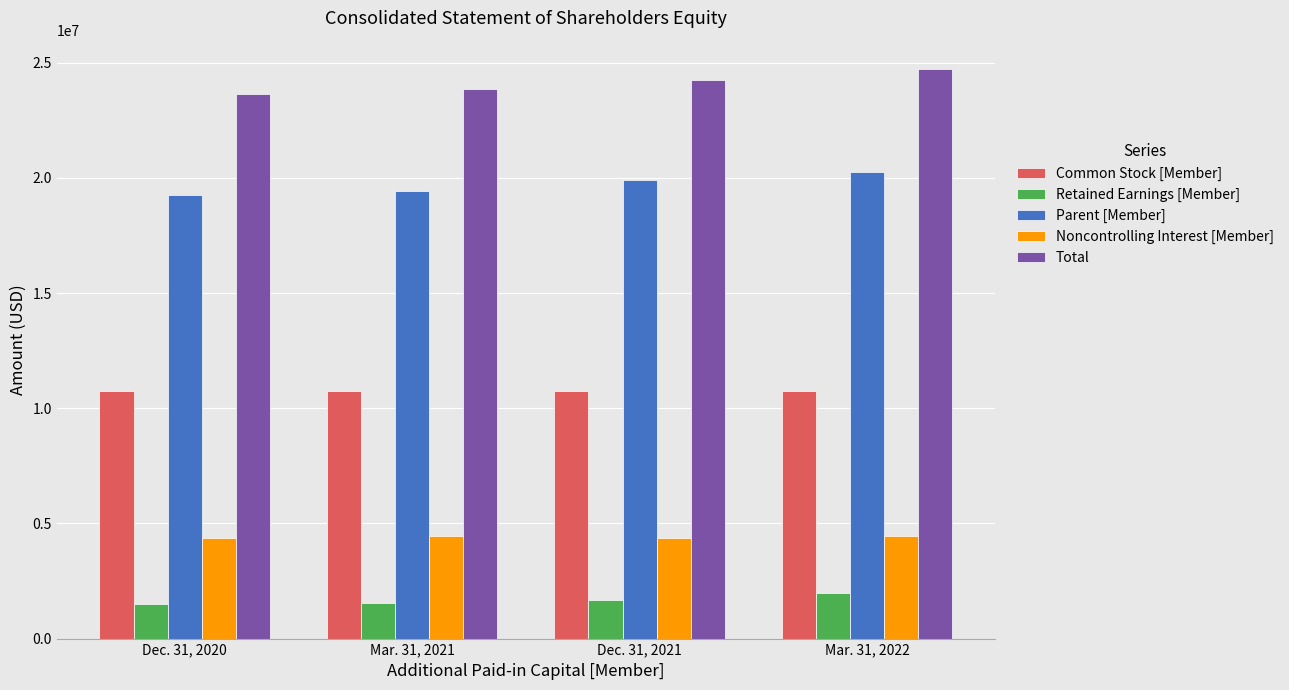

The value of Parent [Member] at Mar. 31, 2022 is 20249000. True or false?

True